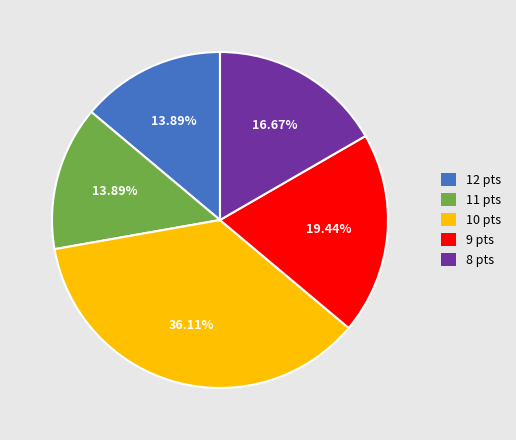

Do 8 pts and 10 pts together represent more than half of the pie?

Yes